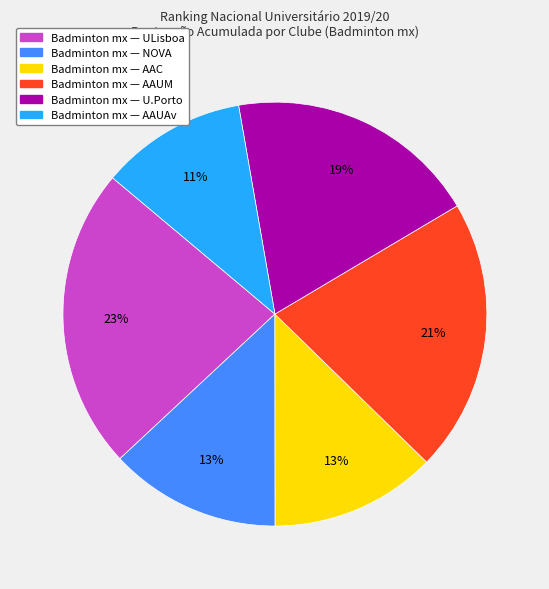

How many segments does this pie chart have?

6